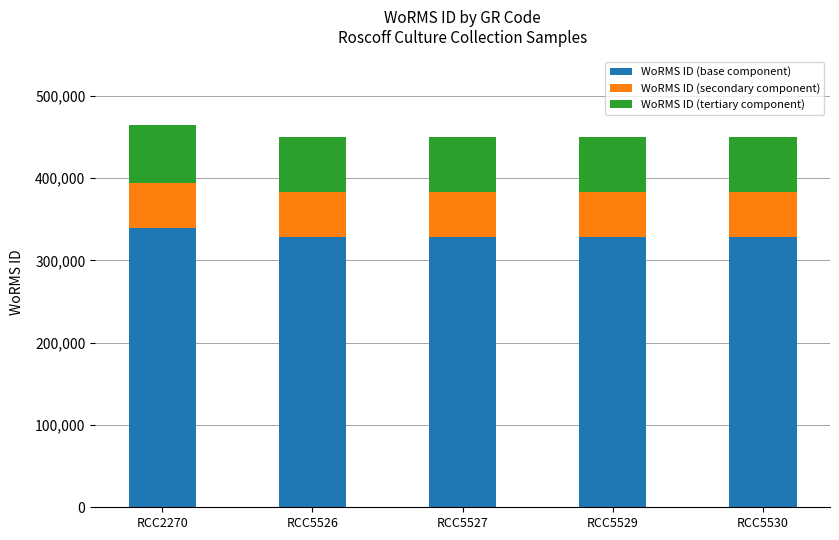

What is the total value across all series at RCC5530?

450612.0